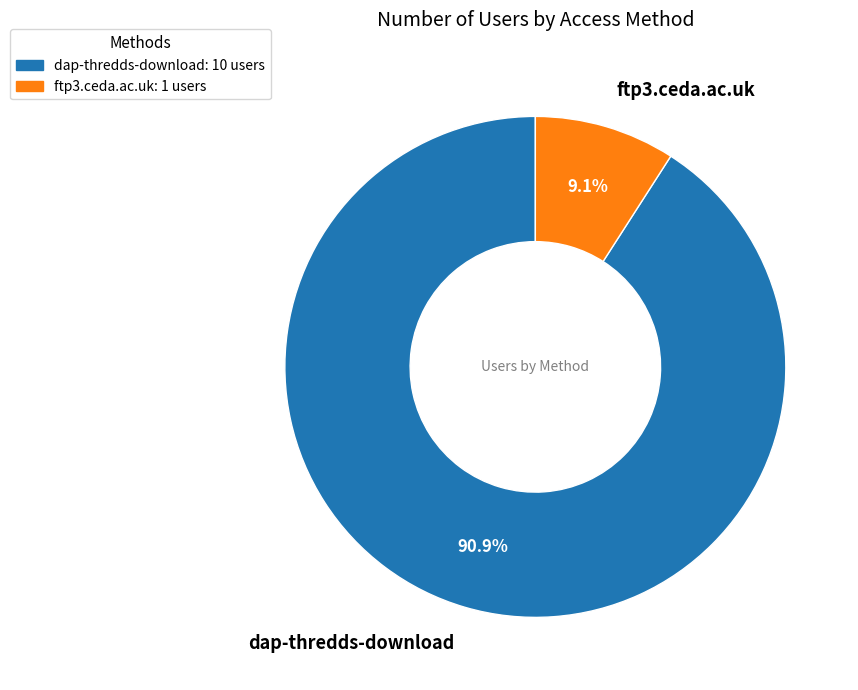

To the nearest percent, what is the combined percentage of ftp3.ceda.ac.uk and dap-thredds-download?

100%